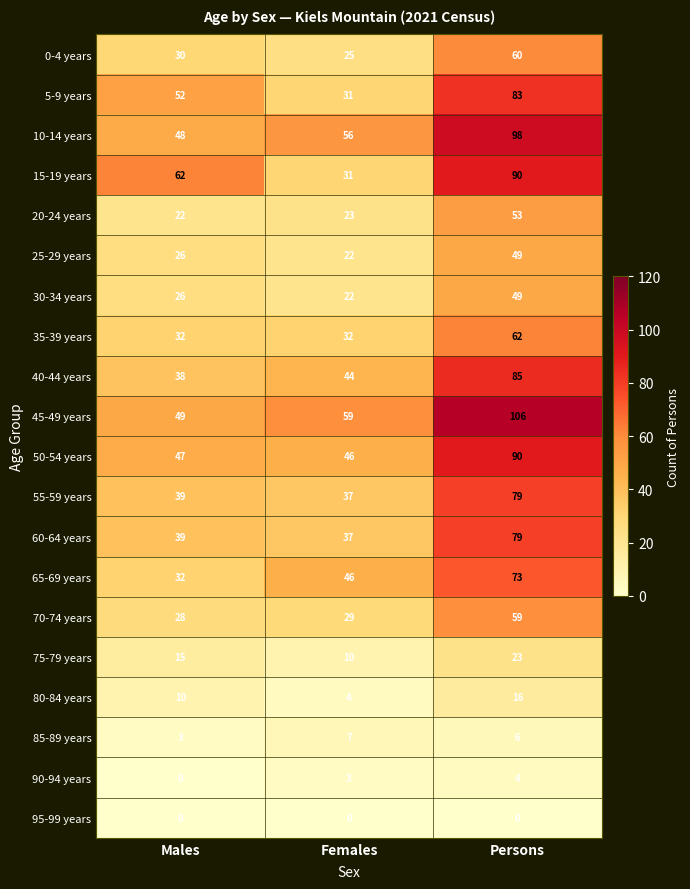

The 55-59 years series shows 65 at Females. True or false?

False